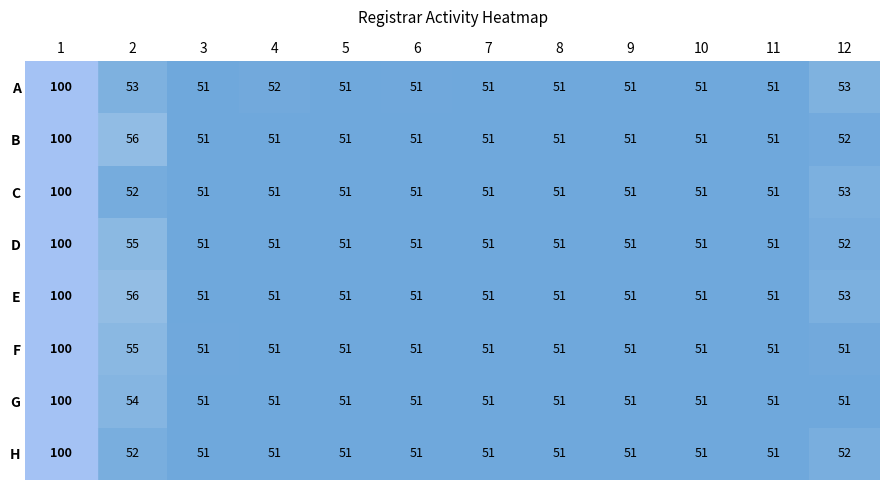

What is the total value across all series at 7?

408